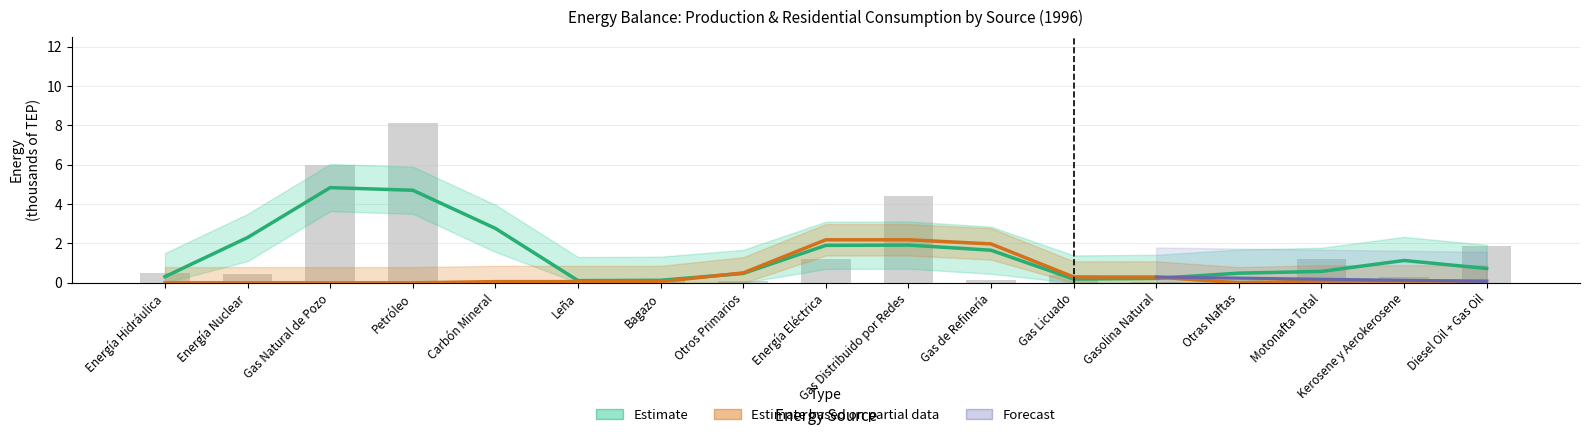

Reading right to left, extract all data points from this chart.

Diesel Oil + Gas Oil=1.9	Kerosene y Aerokerosene=0.3	Motonafta Total=1.2	Otras Naftas=0.2	Gasolina Natural=0.0	Gas Licuado=0.4	Gas de Refinería=0.1	Gas Distribuido por Redes=4.4	Energía Eléctrica=1.2	Otros Primarios=0.1	Bagazo=0.1	Leña=0.2	Carbón Mineral=0.0	Petróleo=8.1	Gas Natural de Pozo=6.0	Energía Nuclear=0.4	Energía Hidráulica=0.5